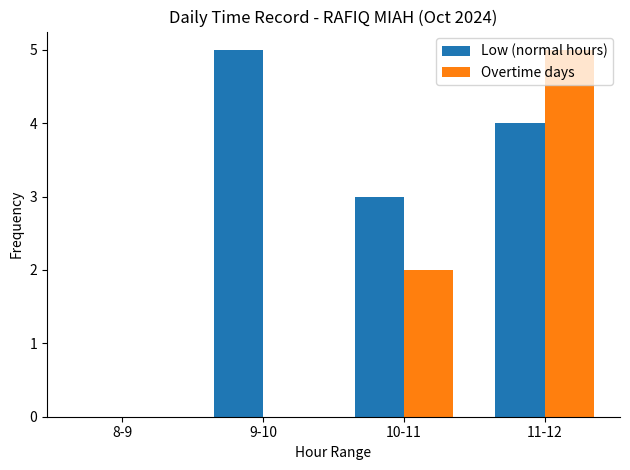

Are the bars horizontal?

No